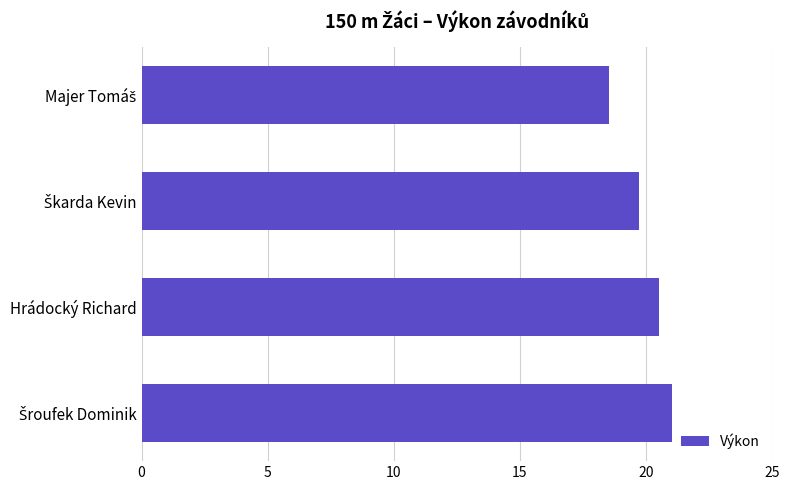

What is the difference between the second highest and second lowest values?

0.8